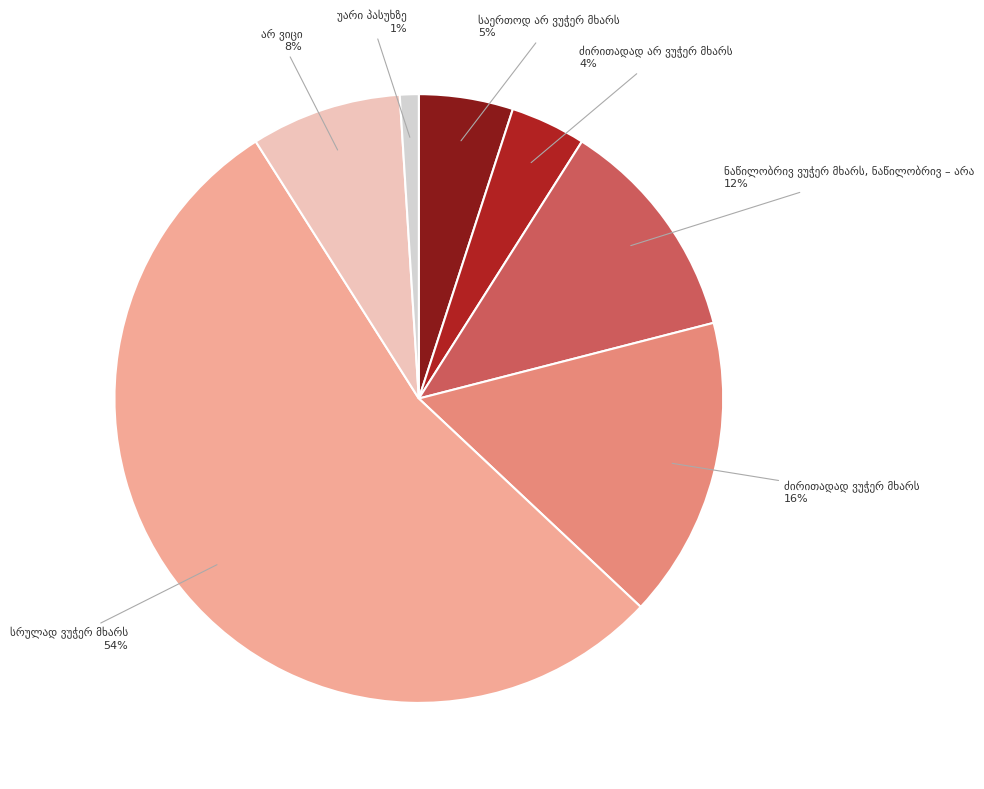

To the nearest percent, what is the difference between the largest and smallest slice percentages?

53%